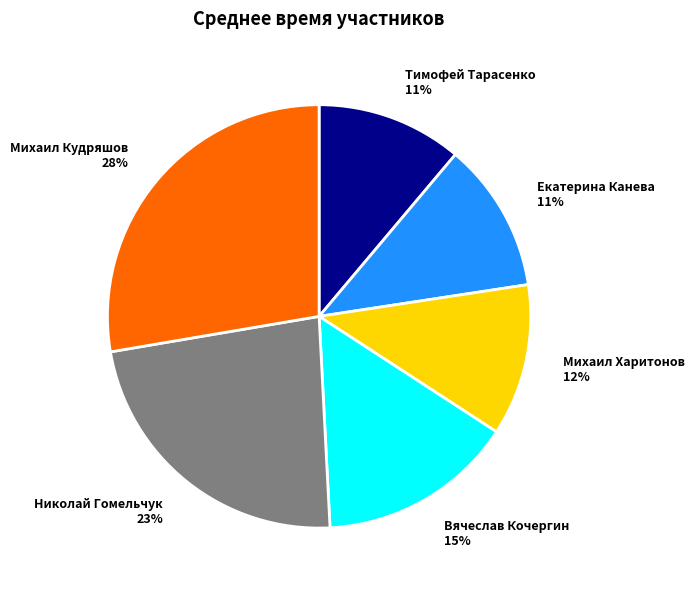

Is Вячеслав Кочергин the majority of the pie?

No